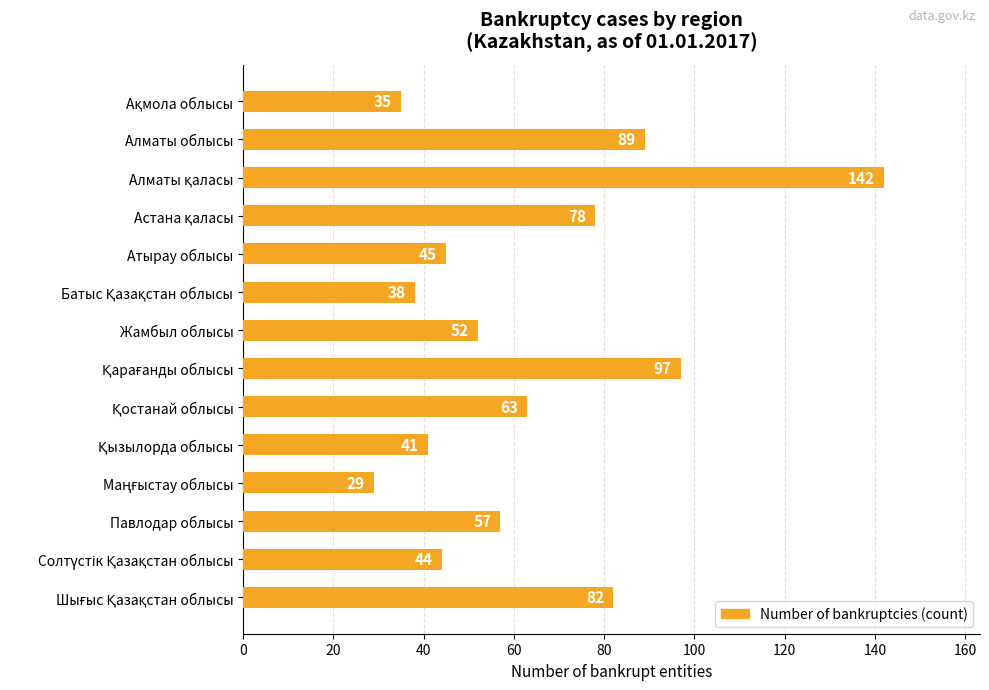

What is the maximum value shown in the chart?

142